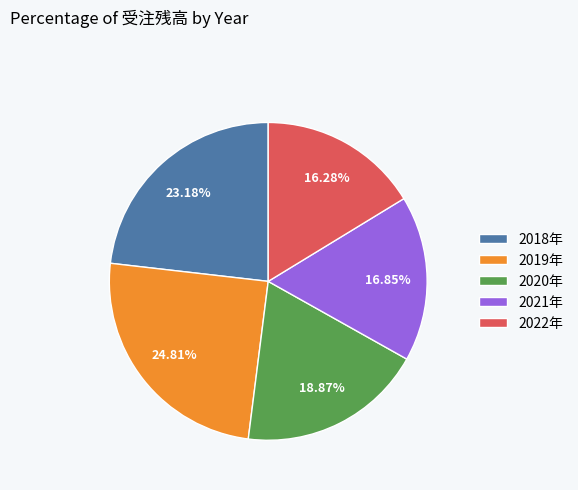

The 2020年 slice represents 11% of the pie. True or false?

False